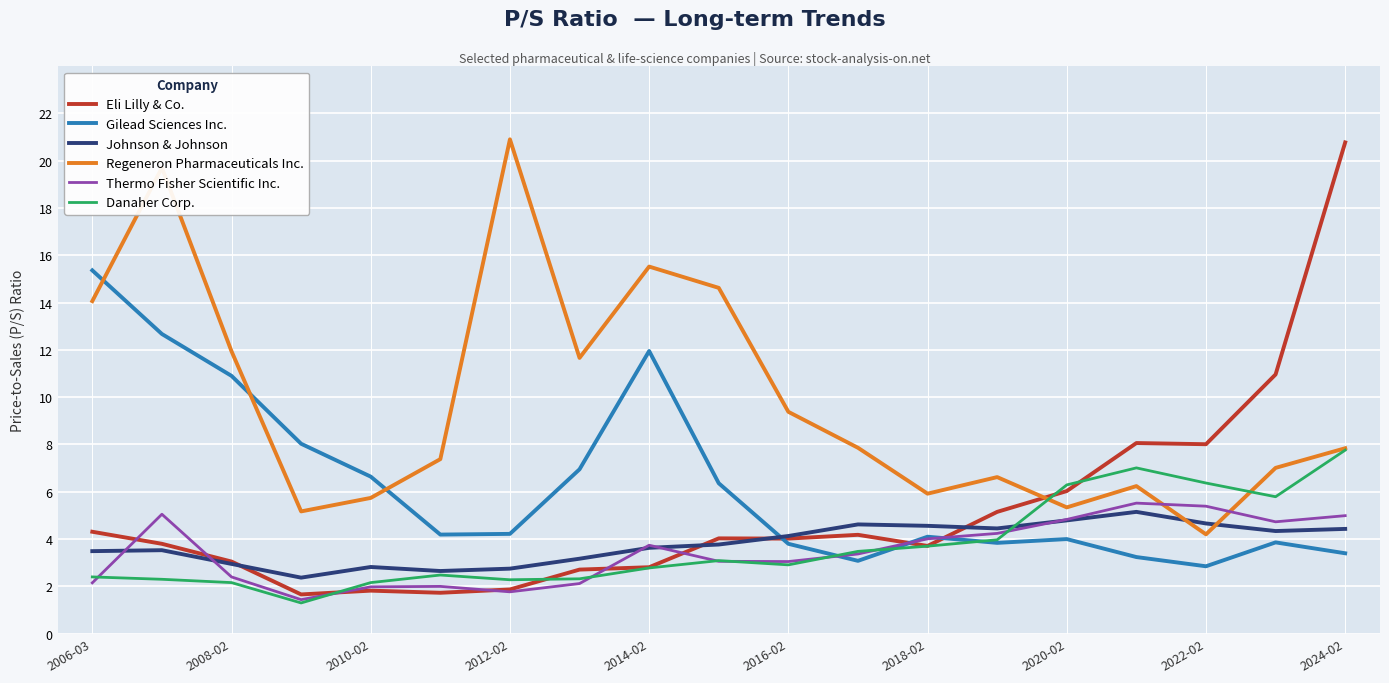

How many times do Regeneron Pharmaceuticals Inc. and Thermo Fisher Scientific Inc. cross each other?

2